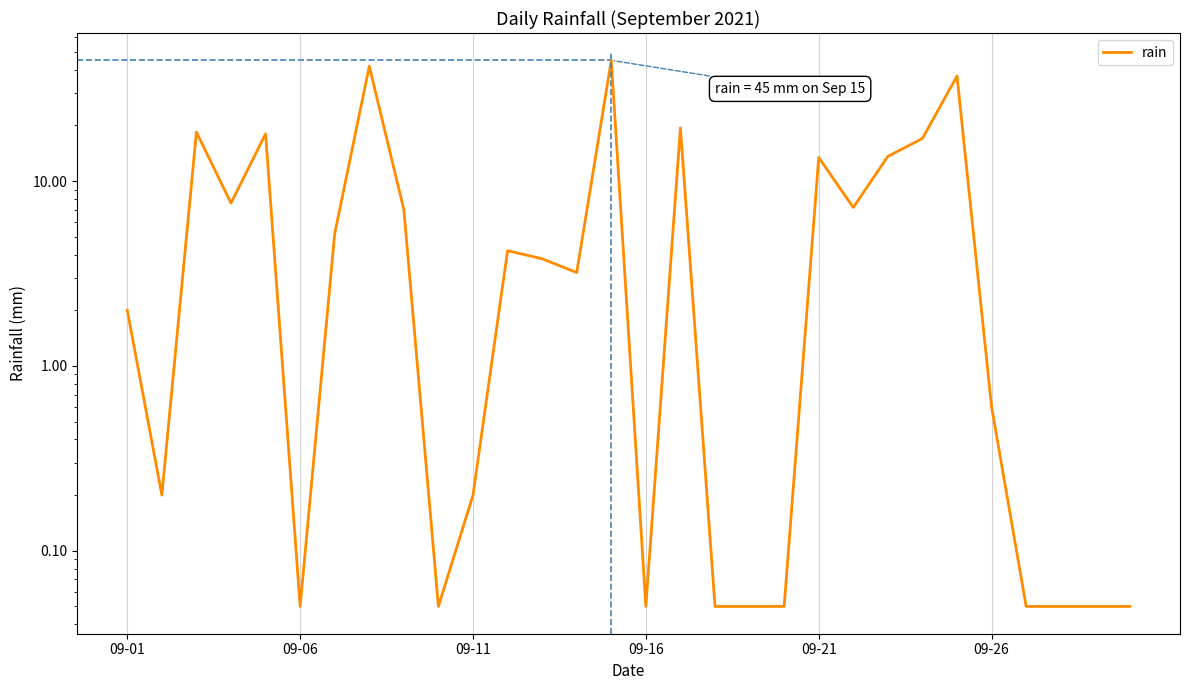

Reading right to left, what are all the values shown in this chart?

0.1	0.1	0.1	0.1	0.6	37.0	17.0	13.6	7.2	13.4	0.1	0.1	0.1	19.4	0.1	45.0	3.2	3.8	4.2	0.2	0.1	7.0	41.8	5.2	0.1	18.0	7.6	18.4	0.2	2.0